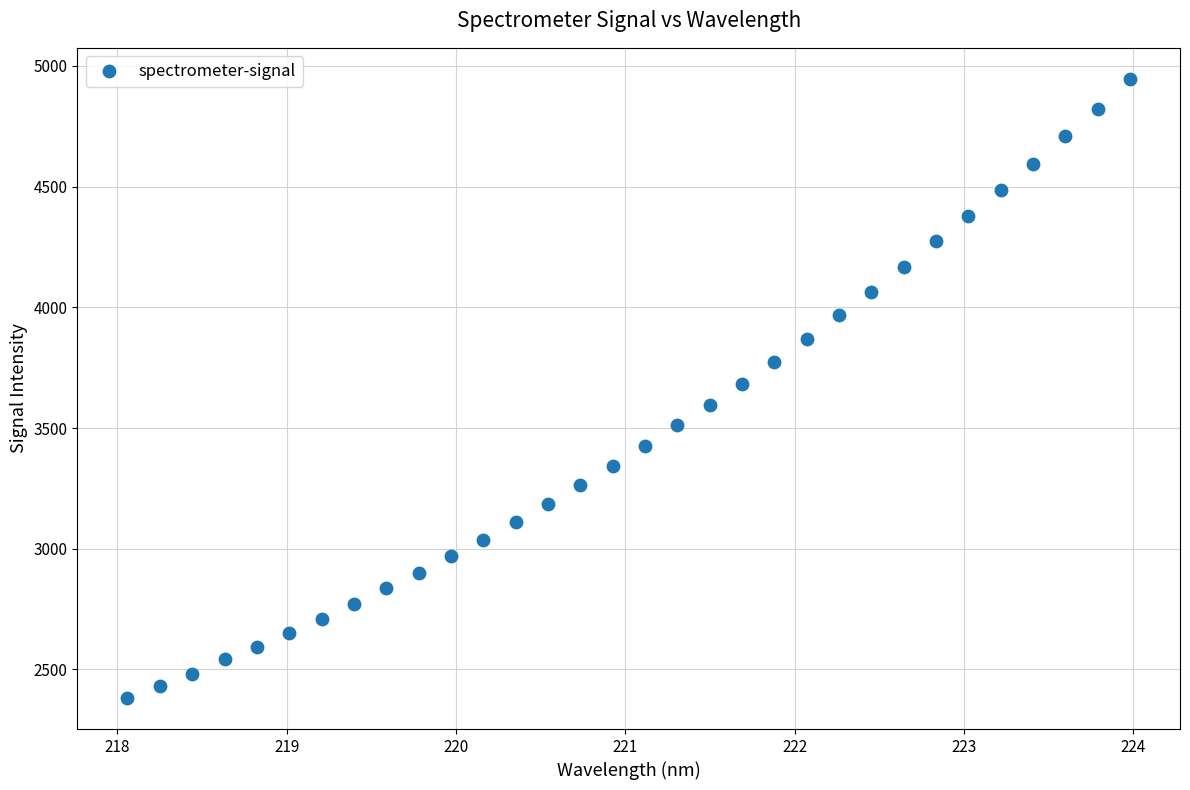

What is the range of Y values (max minus min)?

2565.8